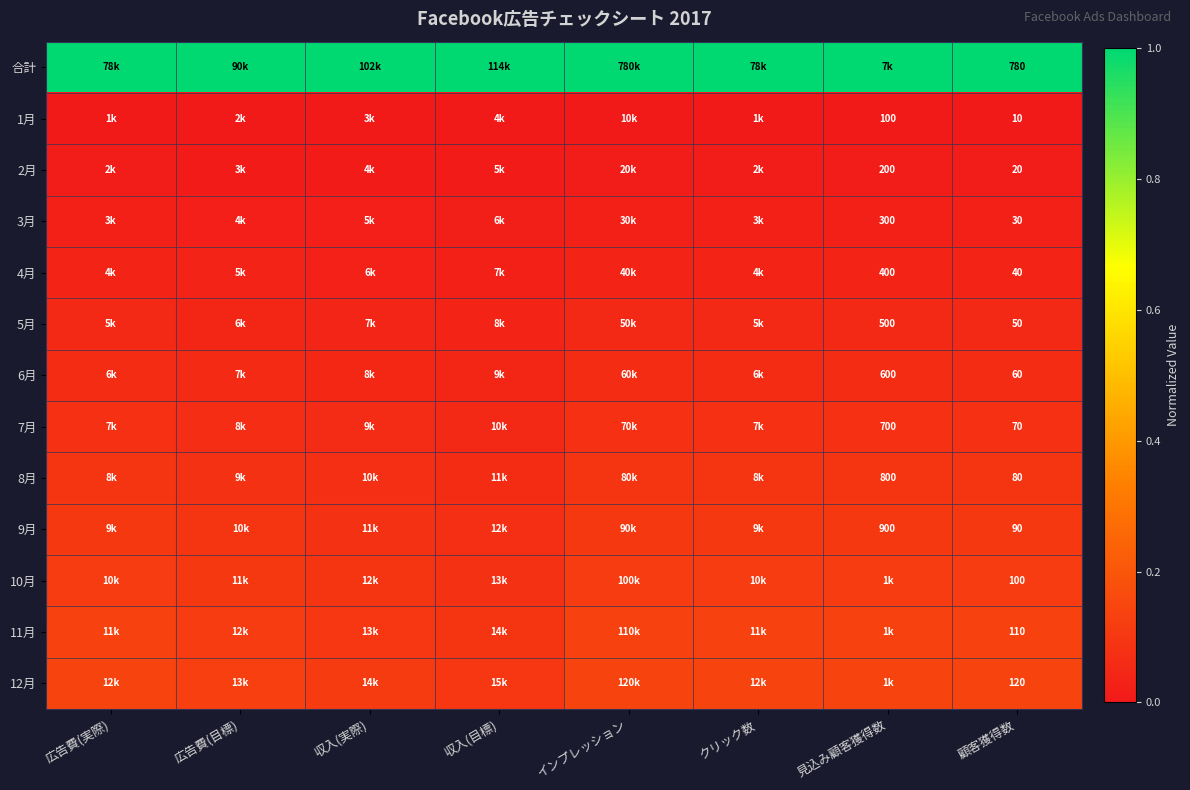

The value of 11月 at インプレッション is 0.2. True or false?

False